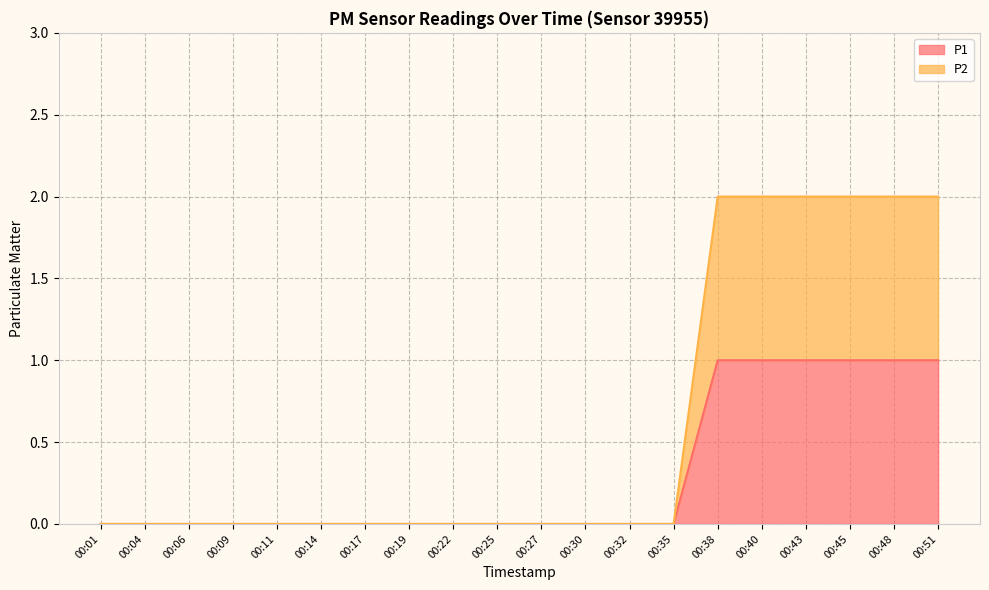

What is the sum of the P2 values at 00:38 and 00:06?

2